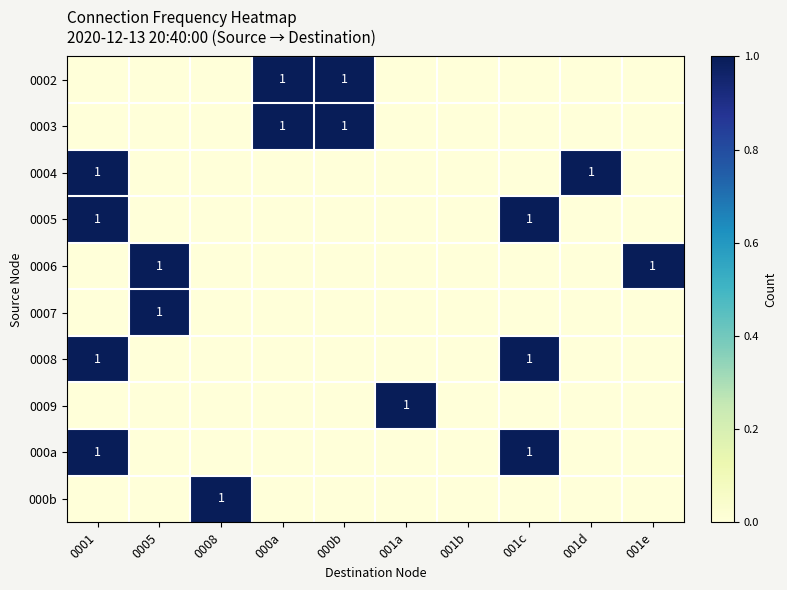

The value of 0007 at 0005 is 1. True or false?

True